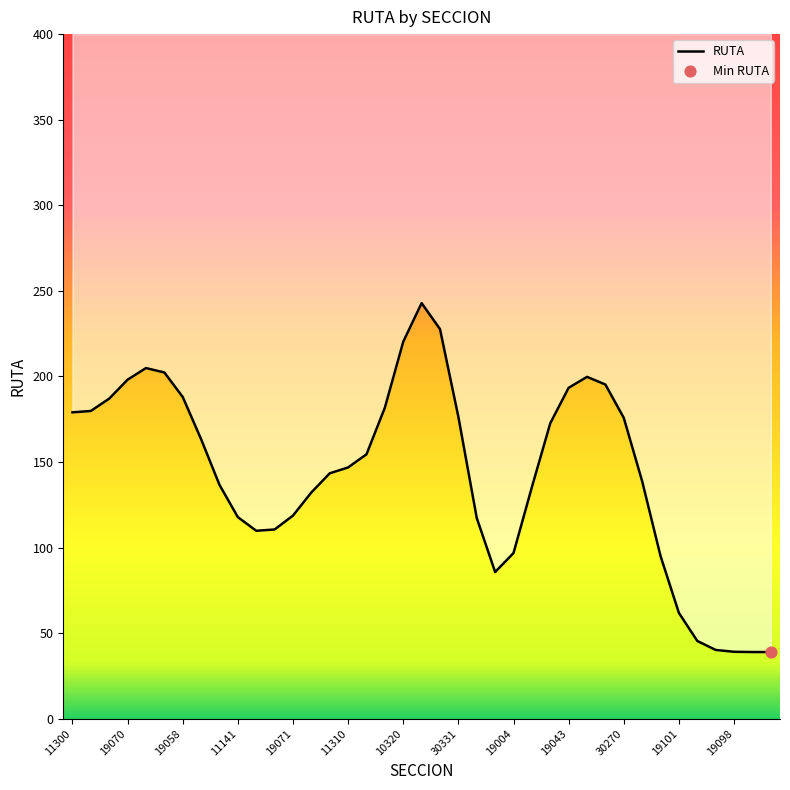

What is the change in value from 36 to 38?

-0.2